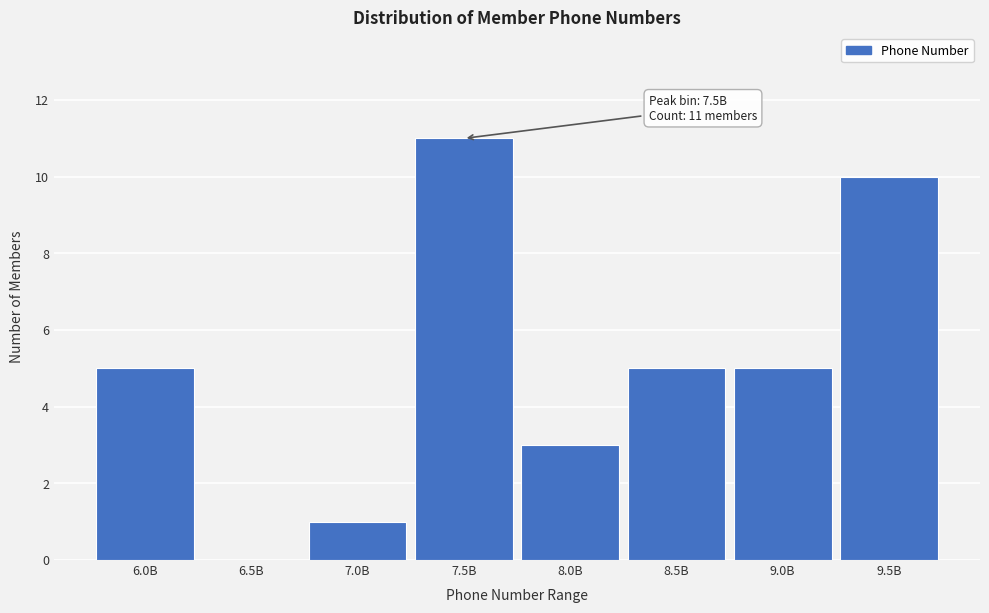

Reading left to right, list all the values displayed in this chart.

6.0B=5	6.5B=0	7.0B=1	7.5B=11	8.0B=3	8.5B=5	9.0B=5	9.5B=10